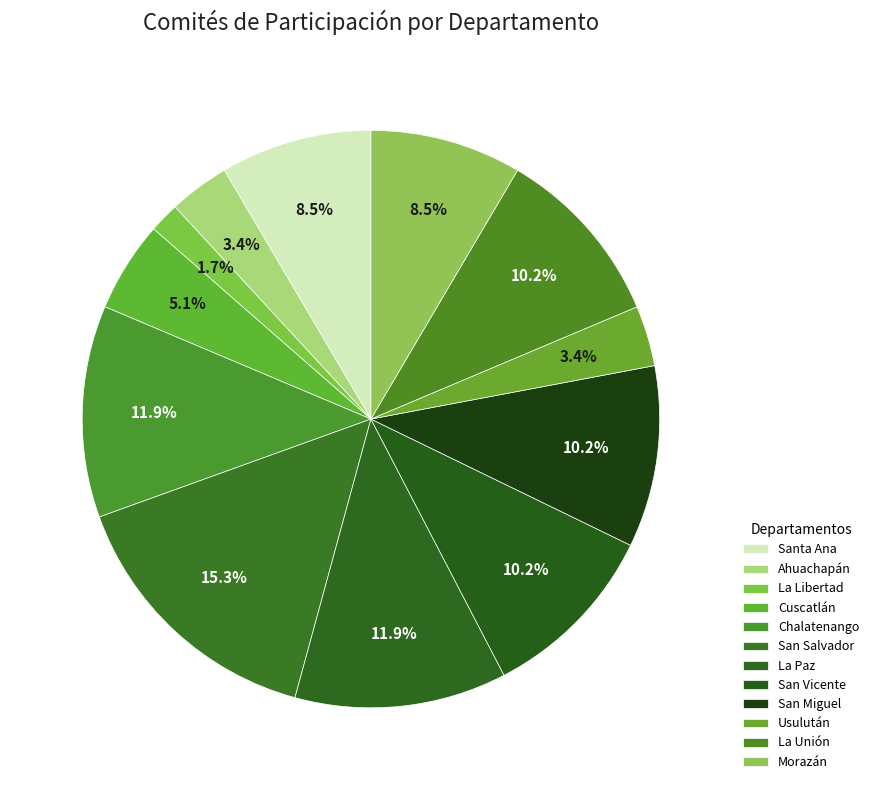

What is the ratio of the value at San Miguel to the value at San Salvador?

0.7